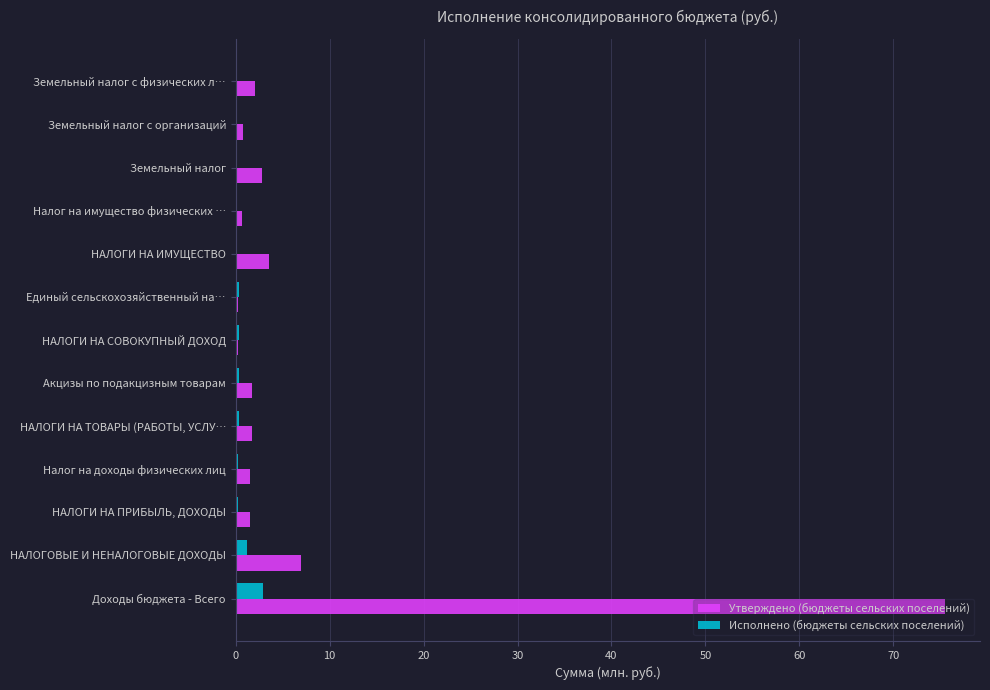

At which label is Утверждено (бюджеты сельских поселений) closest to 37?

НАЛОГОВЫЕ И НЕНАЛОГОВЫЕ ДОХОДЫ